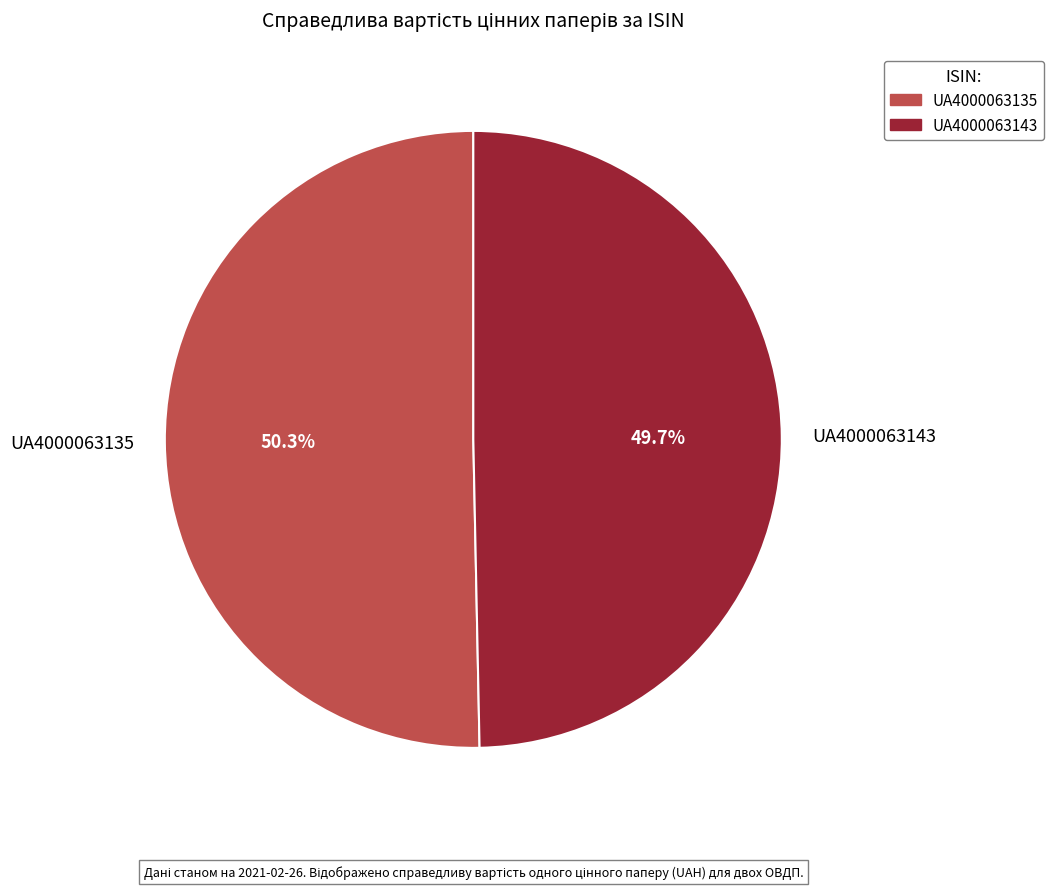

Is it true that UA4000063135 is 50% of the pie?

True